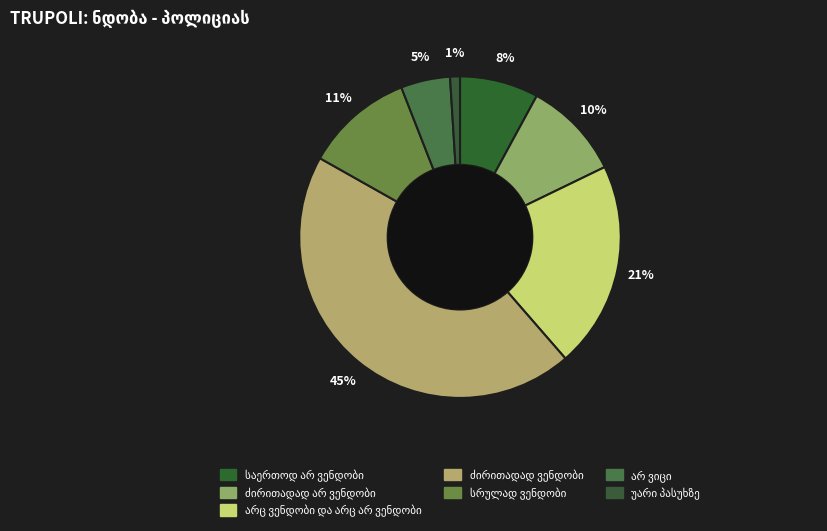

To the nearest percent, what is the difference between the სრულად ვენდობი and არ ვიცი slice percentages?

6%